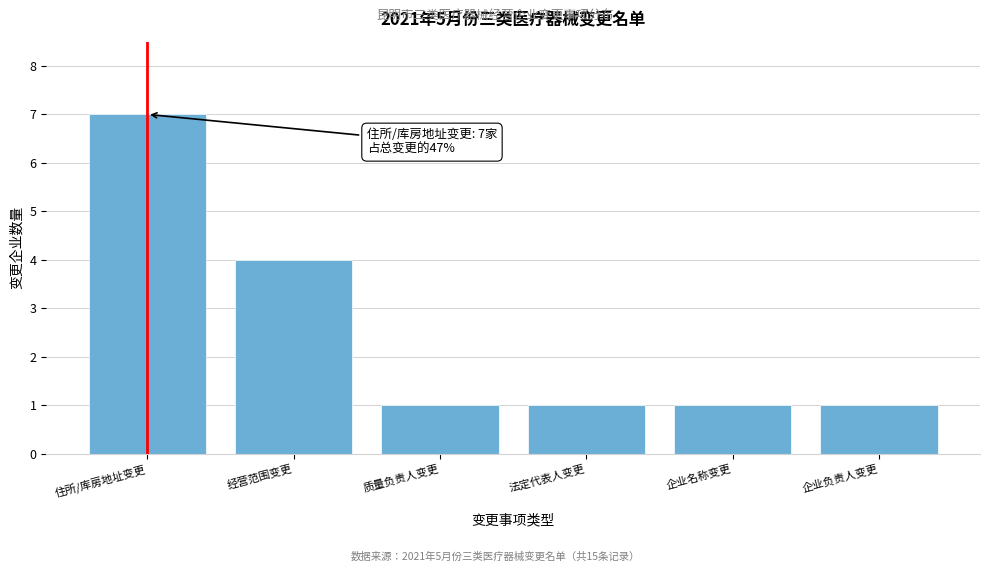

Reading left to right, list all the values displayed in this chart.

住所/库房地址变更=7	经营范围变更=4	质量负责人变更=1	法定代表人变更=1	企业名称变更=1	企业负责人变更=1